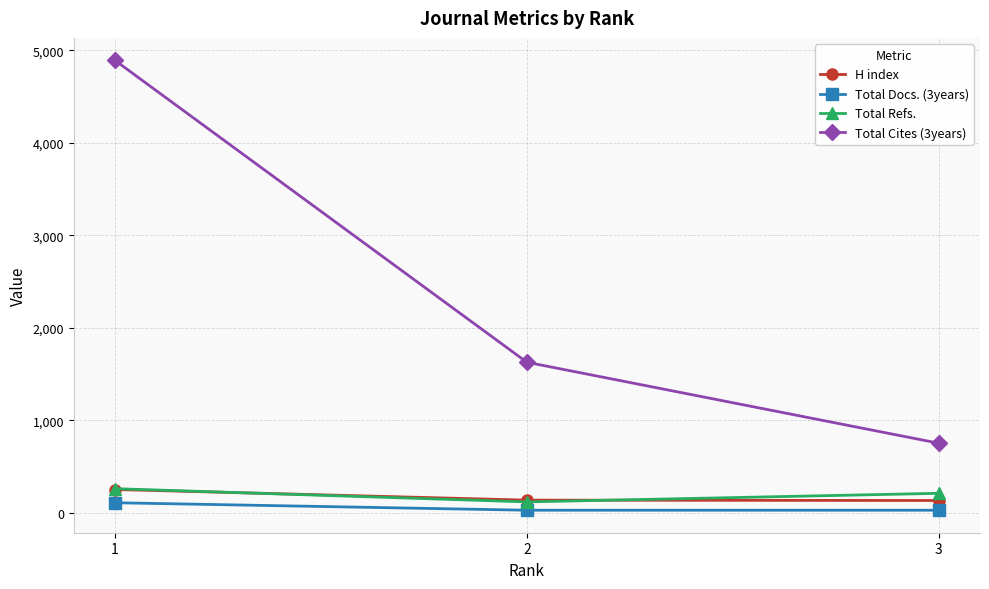

Which category has the highest value across all series?

1